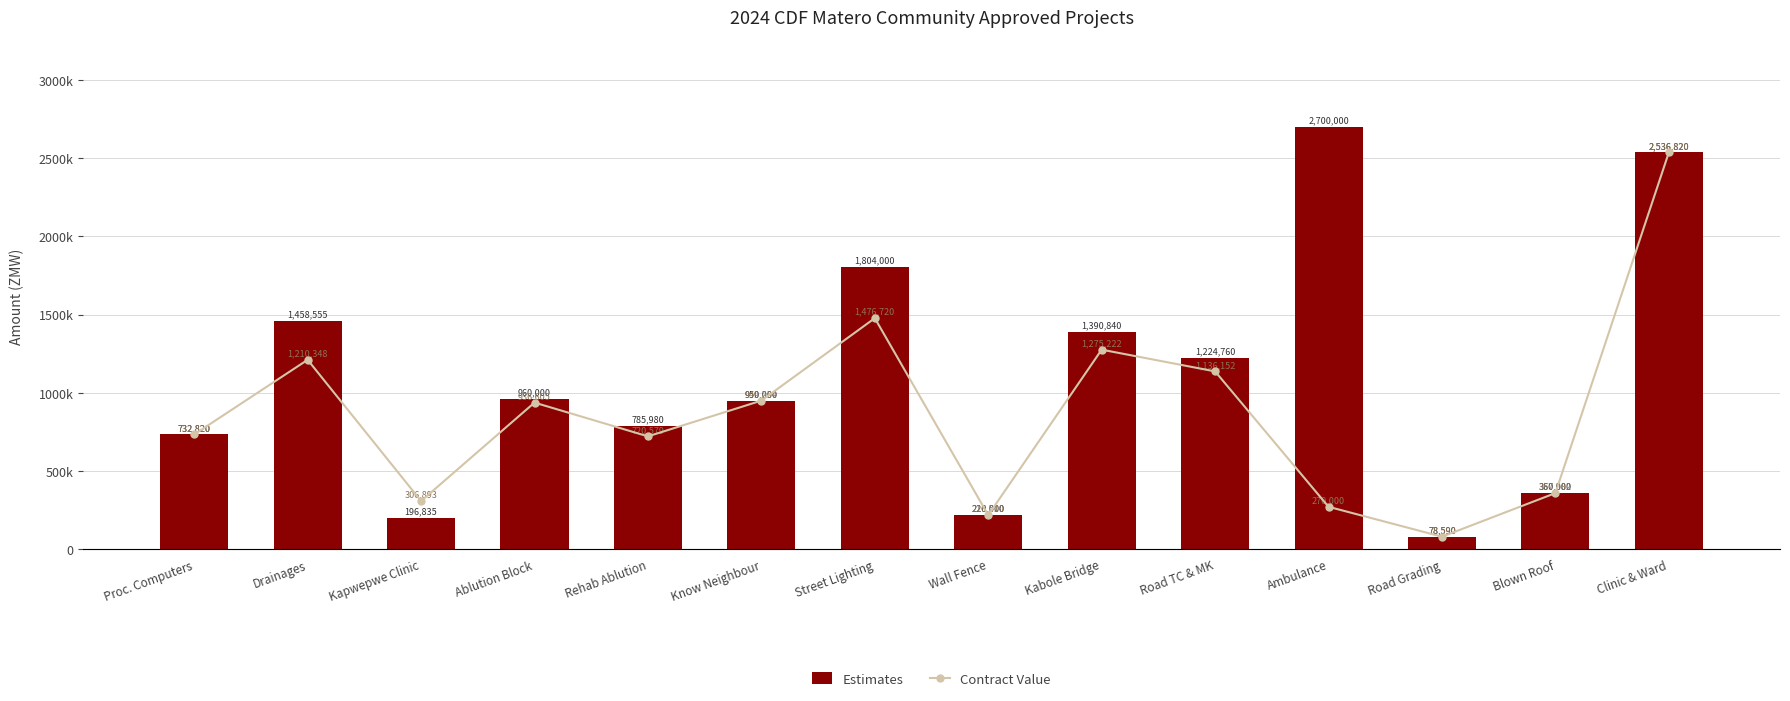

List the series in order of their peak value, highest first.

Estimates, Contract Value